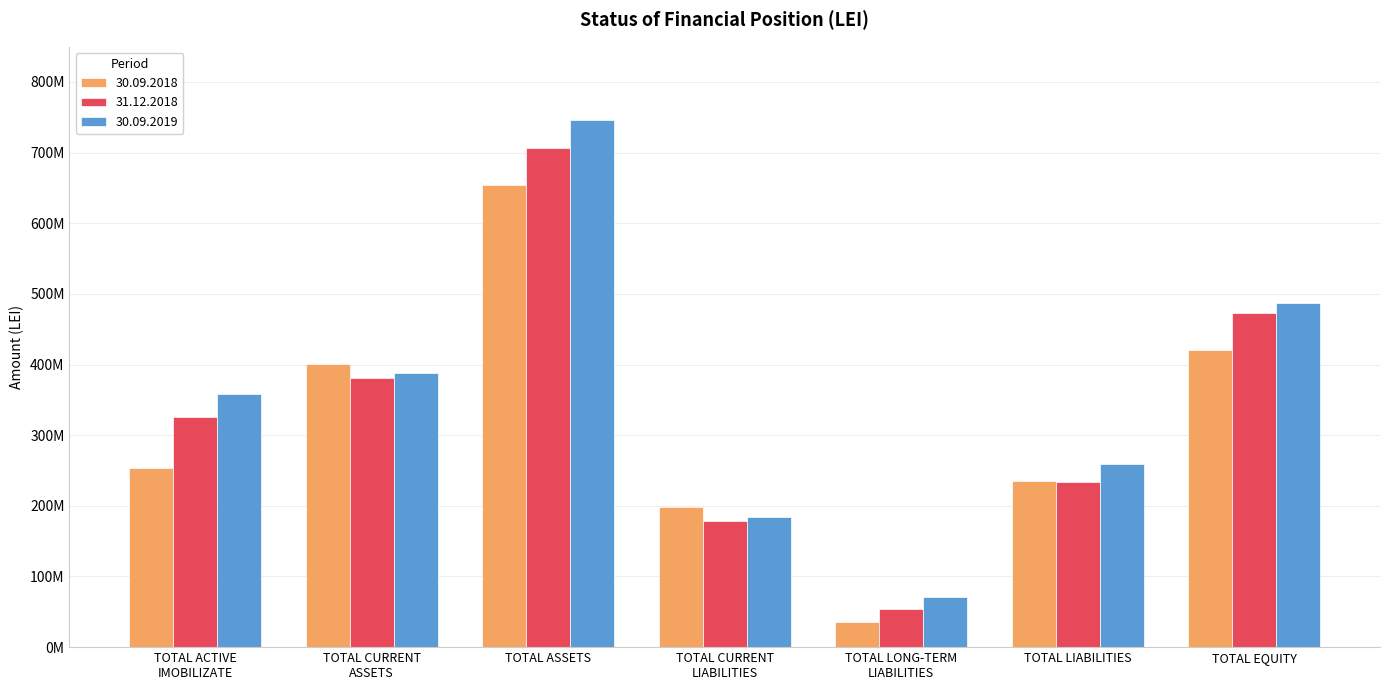

Does the chart contain any negative values?

No